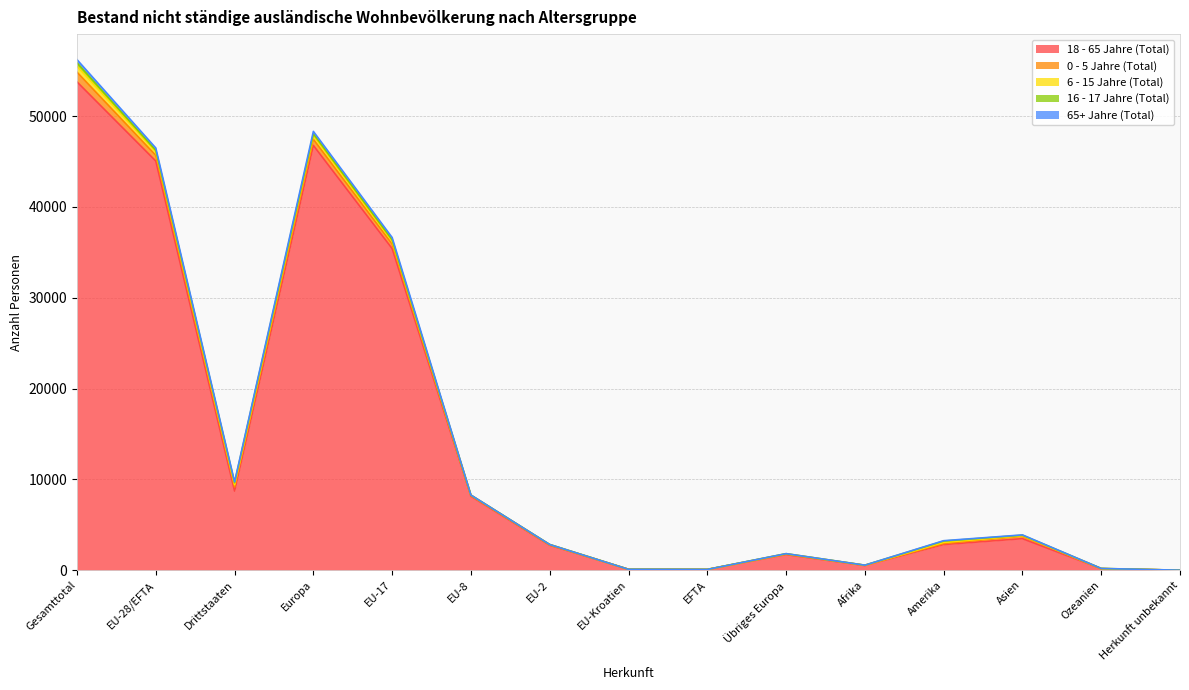

The value of 0 - 5 Jahre (Total) at Drittstaaten is 678. True or false?

False